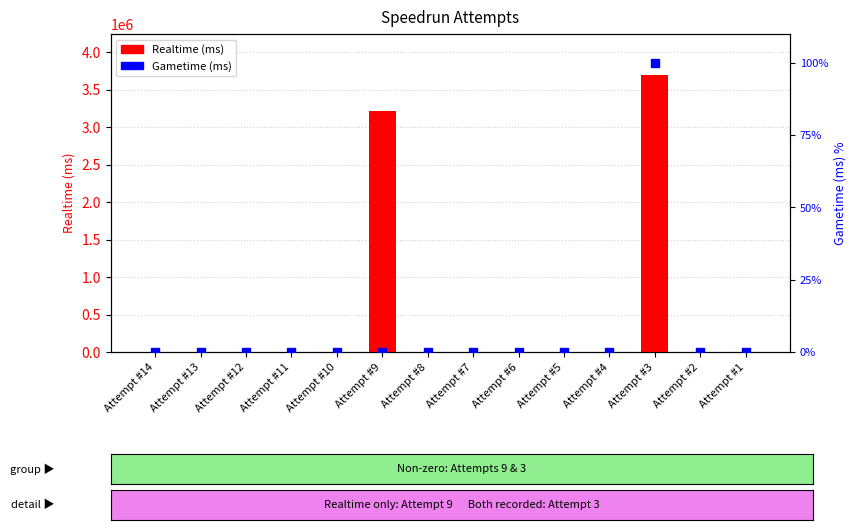

Which series contains the highest Y value?

Realtime (ms)